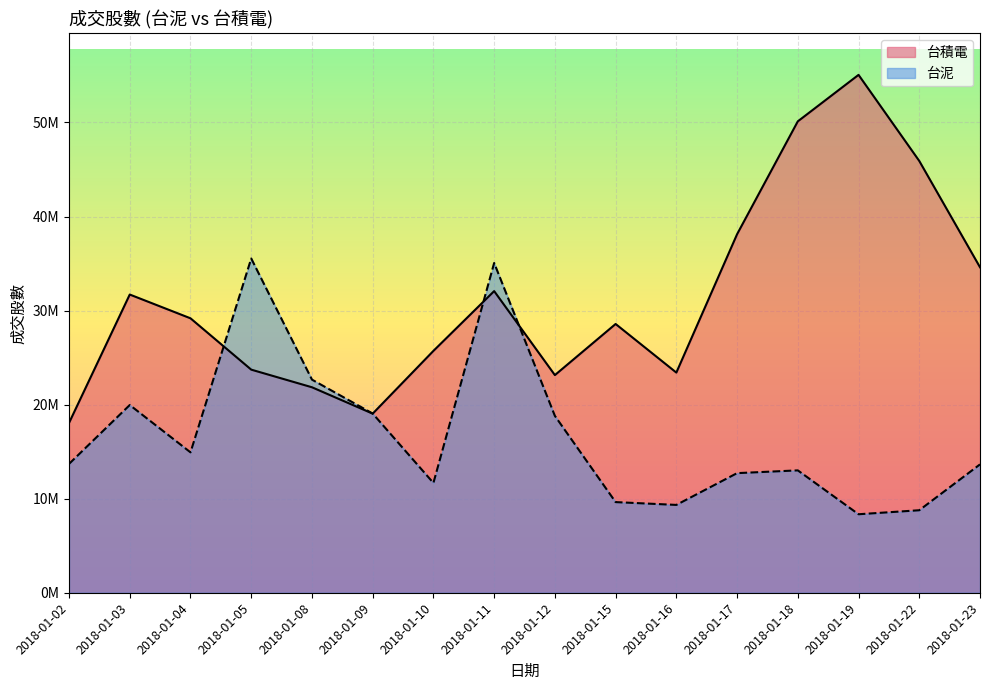

Rank the series at 2018-01-23 from lowest to highest value.

台泥, 台積電